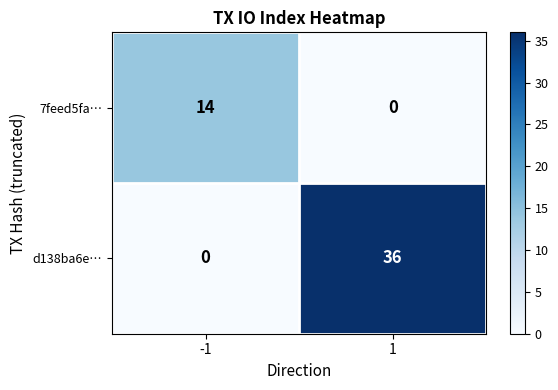

Rank the series by their average value, from highest to lowest.

d138ba6e…, 7feed5fa…